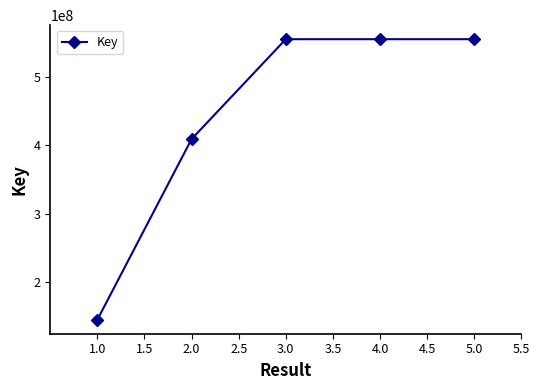

Which label corresponds to the smallest value in the chart?

1.0